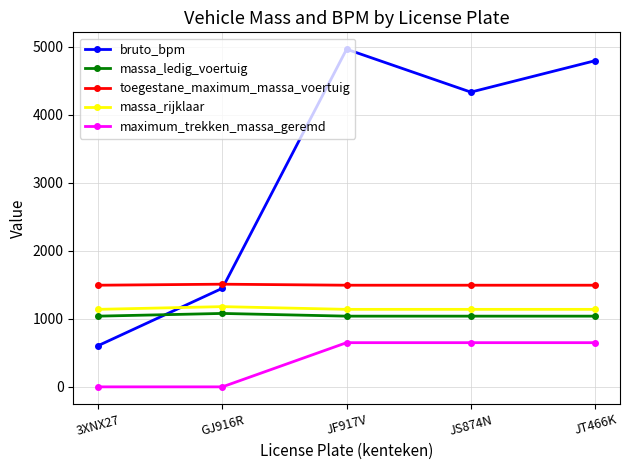

How many interior local peaks does the bruto_bpm series have?

1